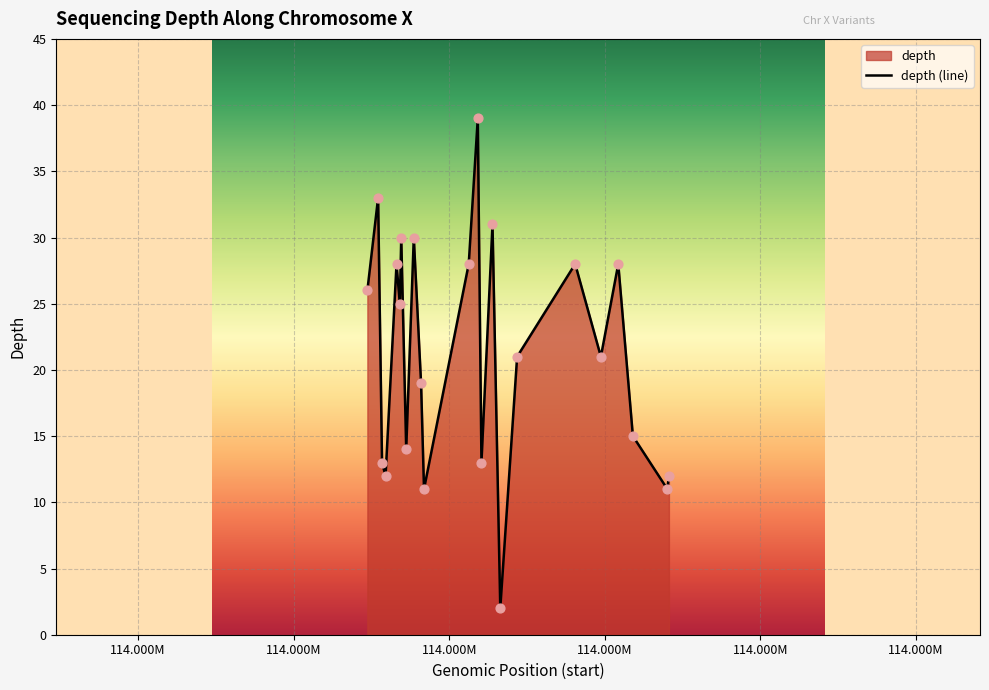

What is the ratio of the value at 114777235 to the value at 114794124?

1.2